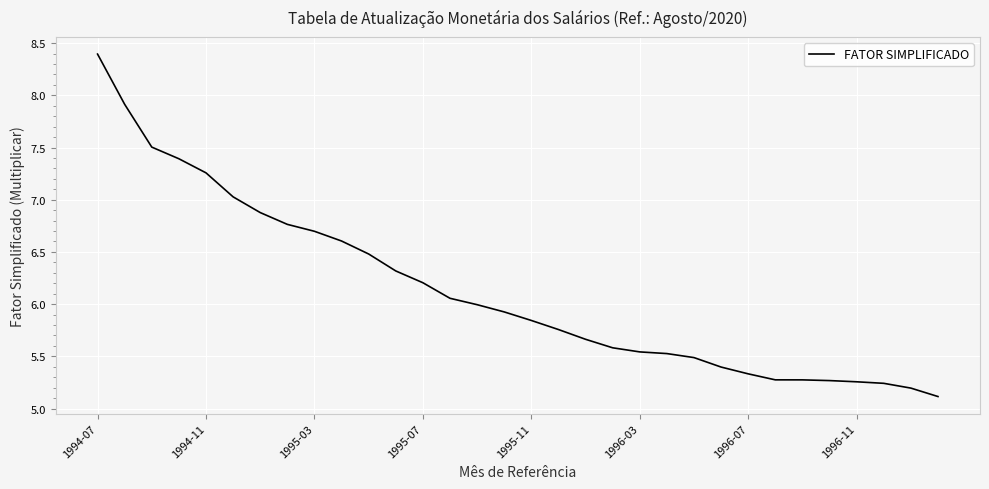

What is the difference between the maximum and minimum values?

3.3